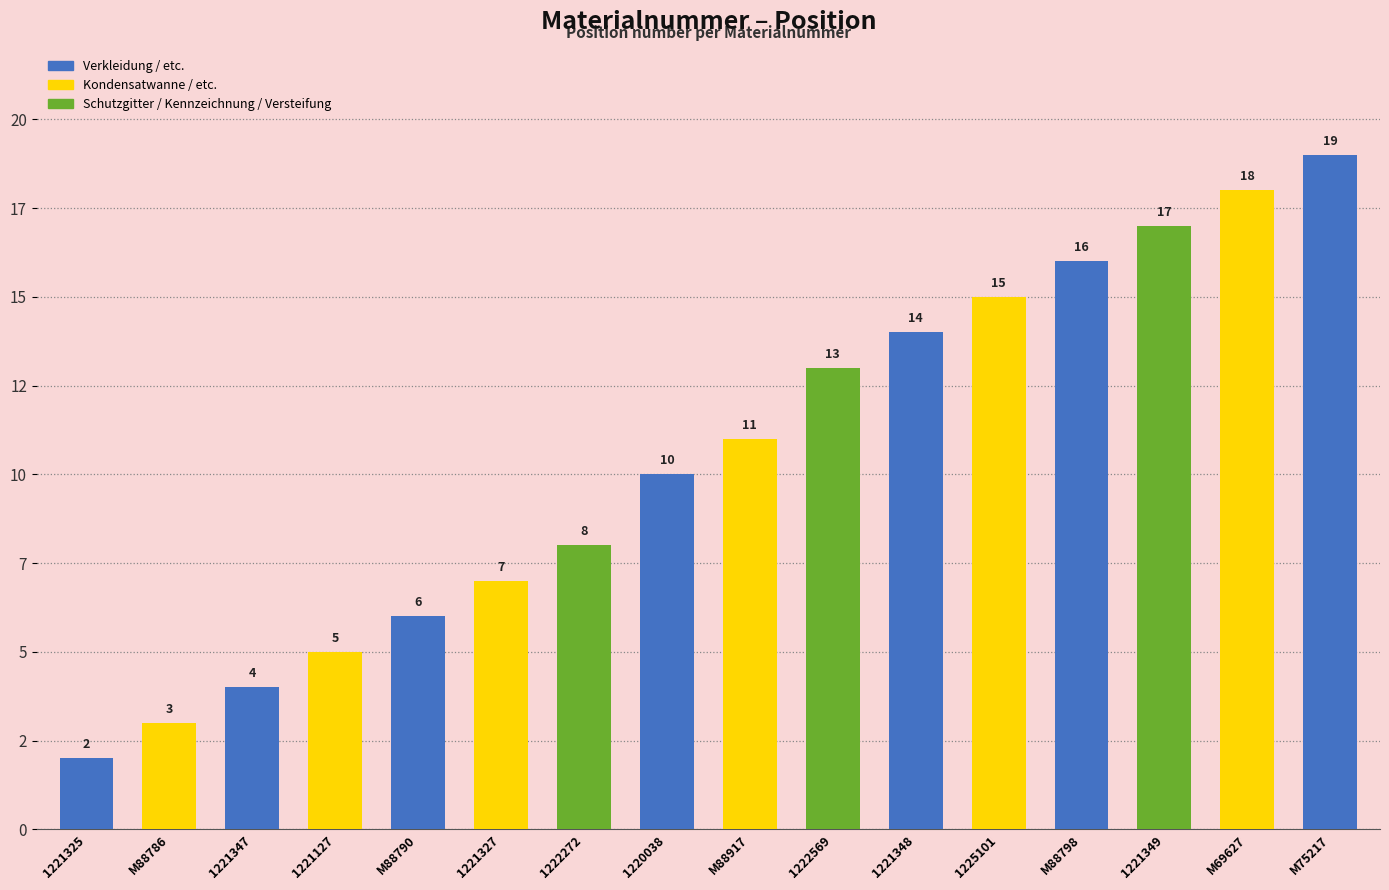

What is the sum of all values?

168